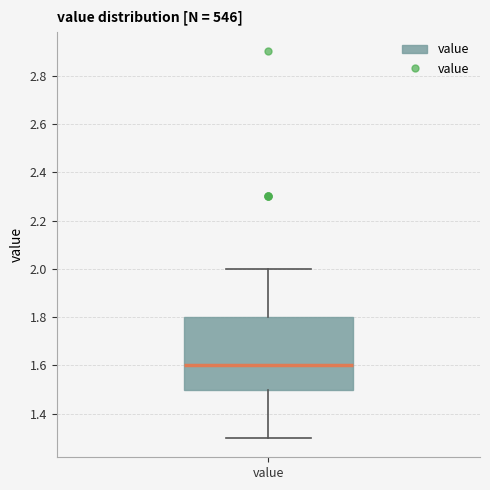

Transcribe this box plot: give where the median line is, the range the box spans, and where the two whiskers end, as read against the y-axis. The values are not printed on the chart, so give them approximately, as read against the axis.

median 1.6, box 1.5 to 1.8, whiskers 1.3 to 2.0